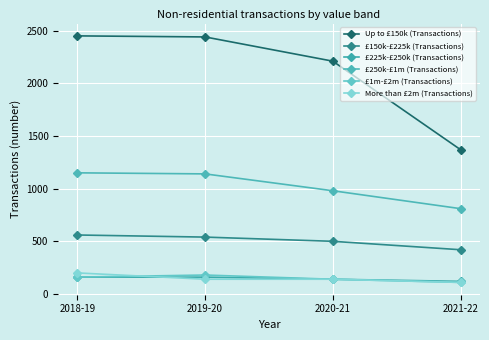

How many lines are shown in the chart?

6